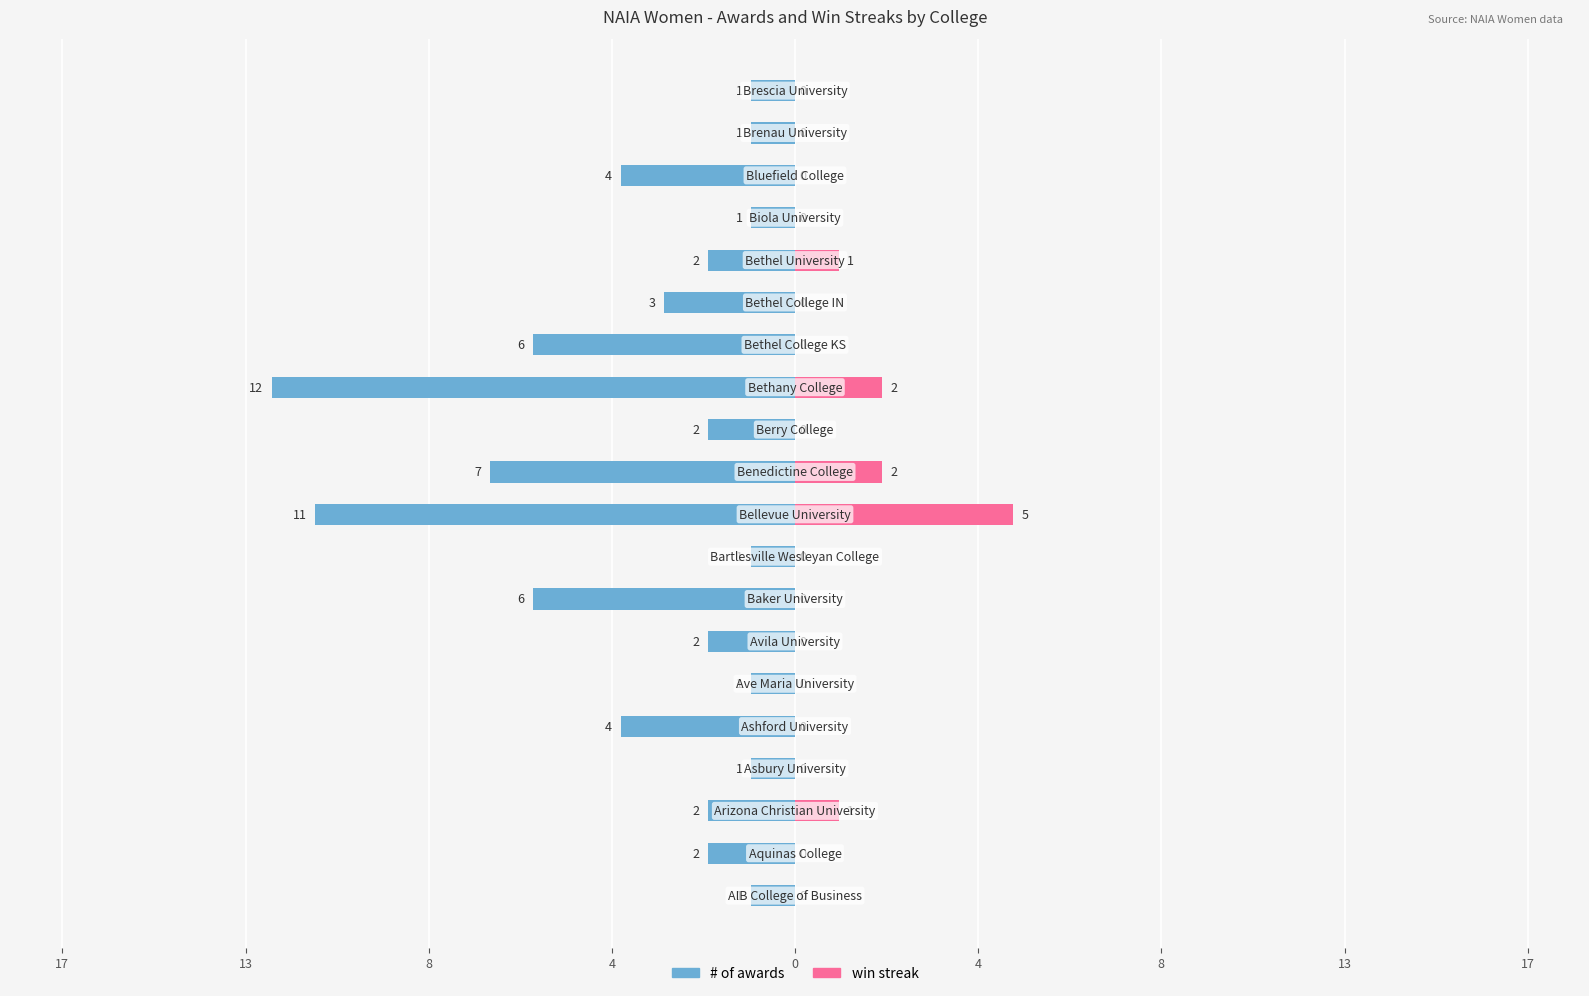

What is the sum of the # of awards values at 12 and 13?

-18